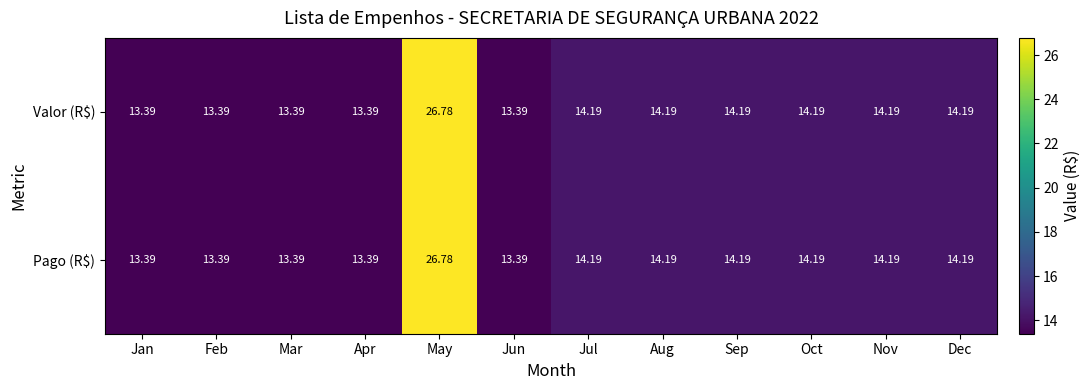

Where does the Pago (R$) series first go above 14?

May